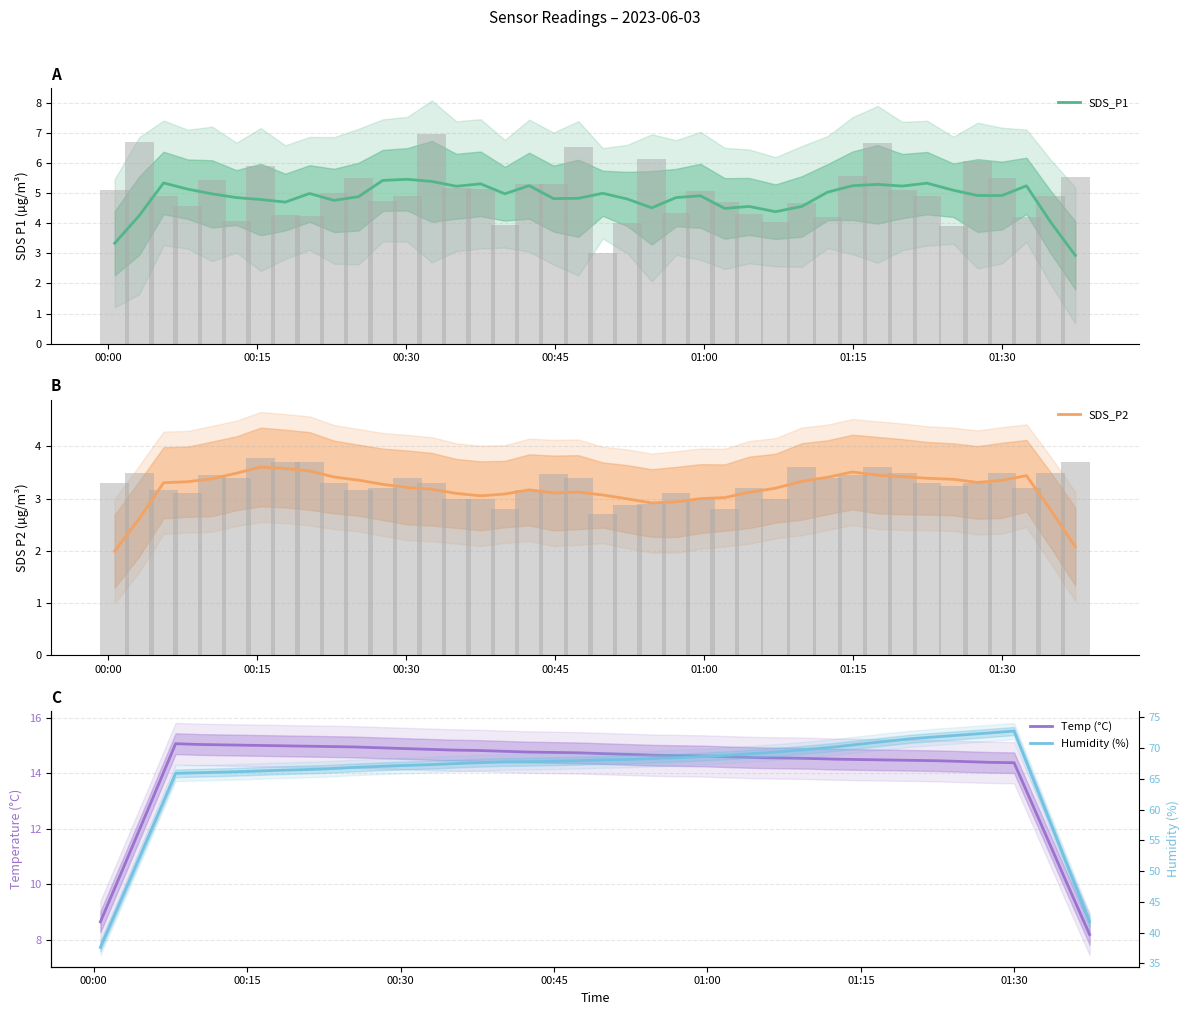

What is the maximum value for SDS_P1?

5.5